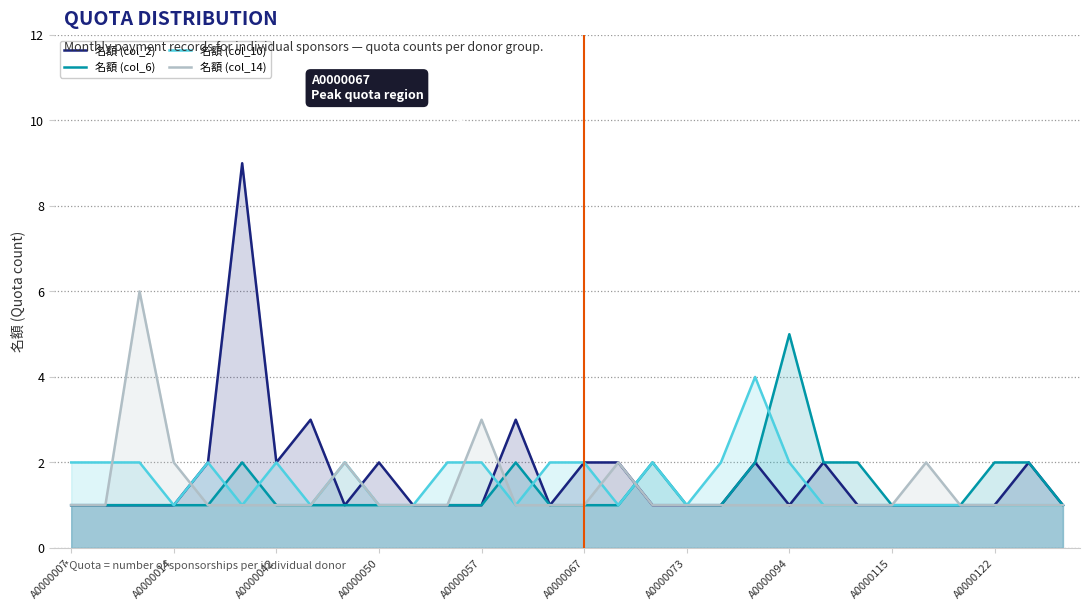

What is the greatest value displayed?

9